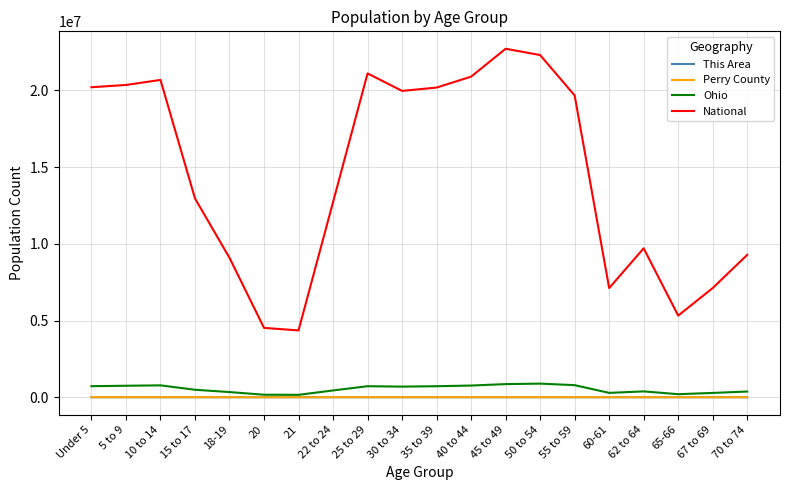

What is the difference between the highest and lowest values at 35 to 39?

20179566